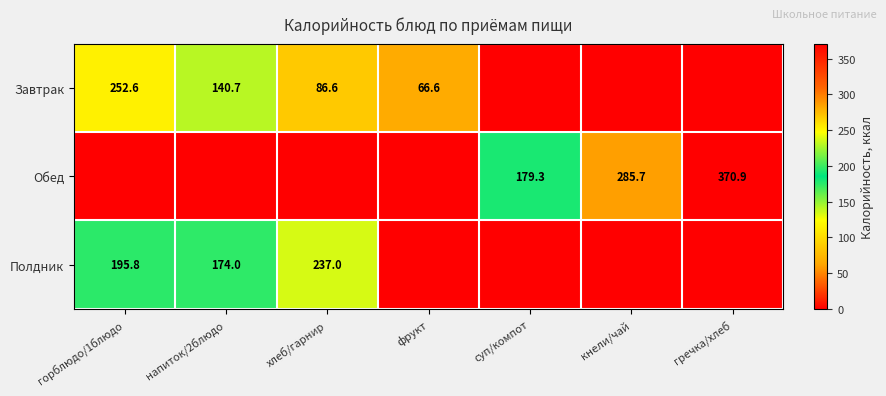

What is the difference between the Завтрак values at напиток/2блюдо and фрукт?

74.1